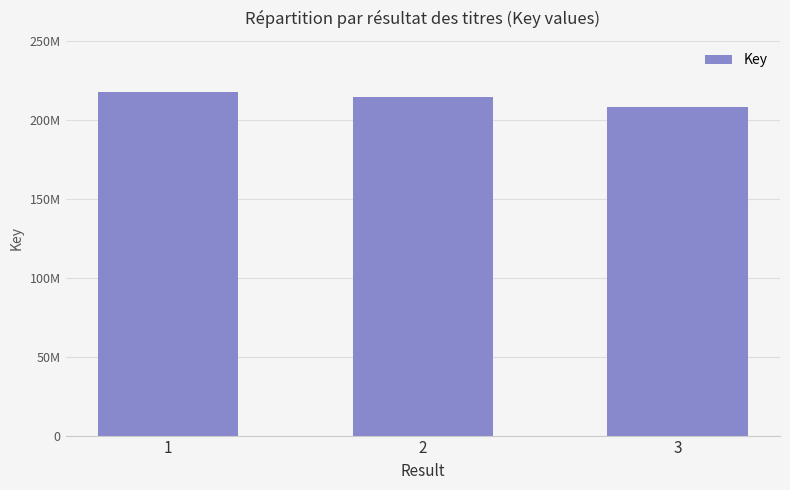

What is the value of the 1st bar from the left?

217647769